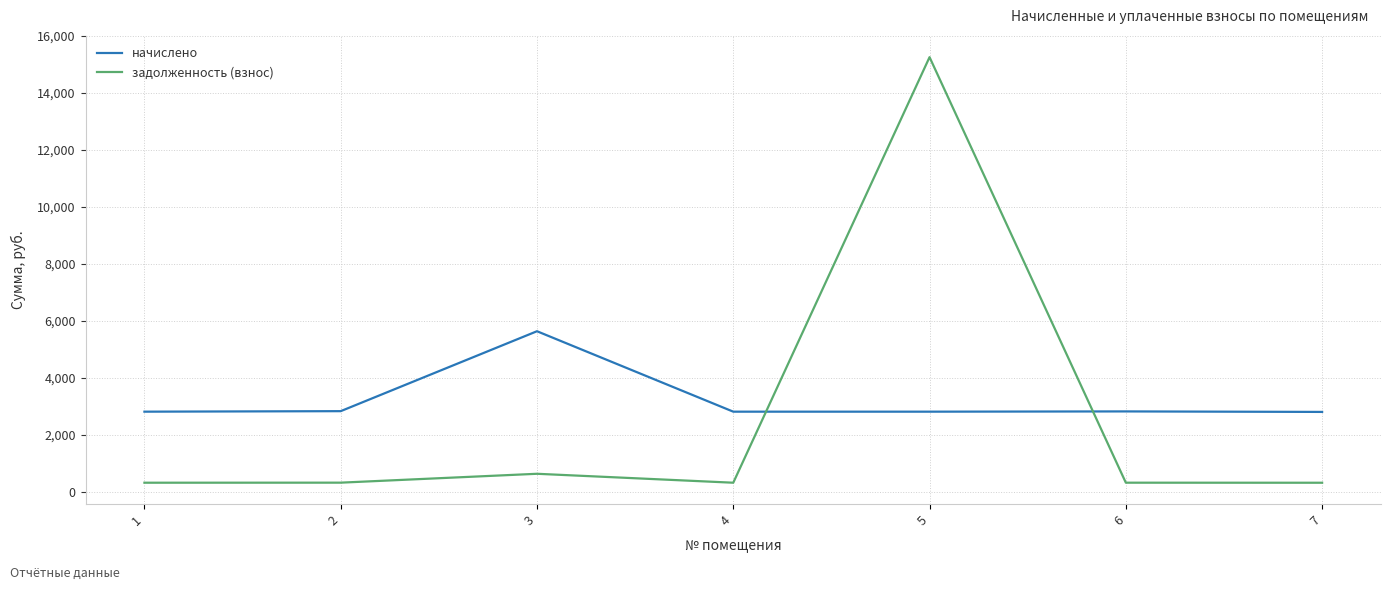

At which category is the sum across all series the highest?

5